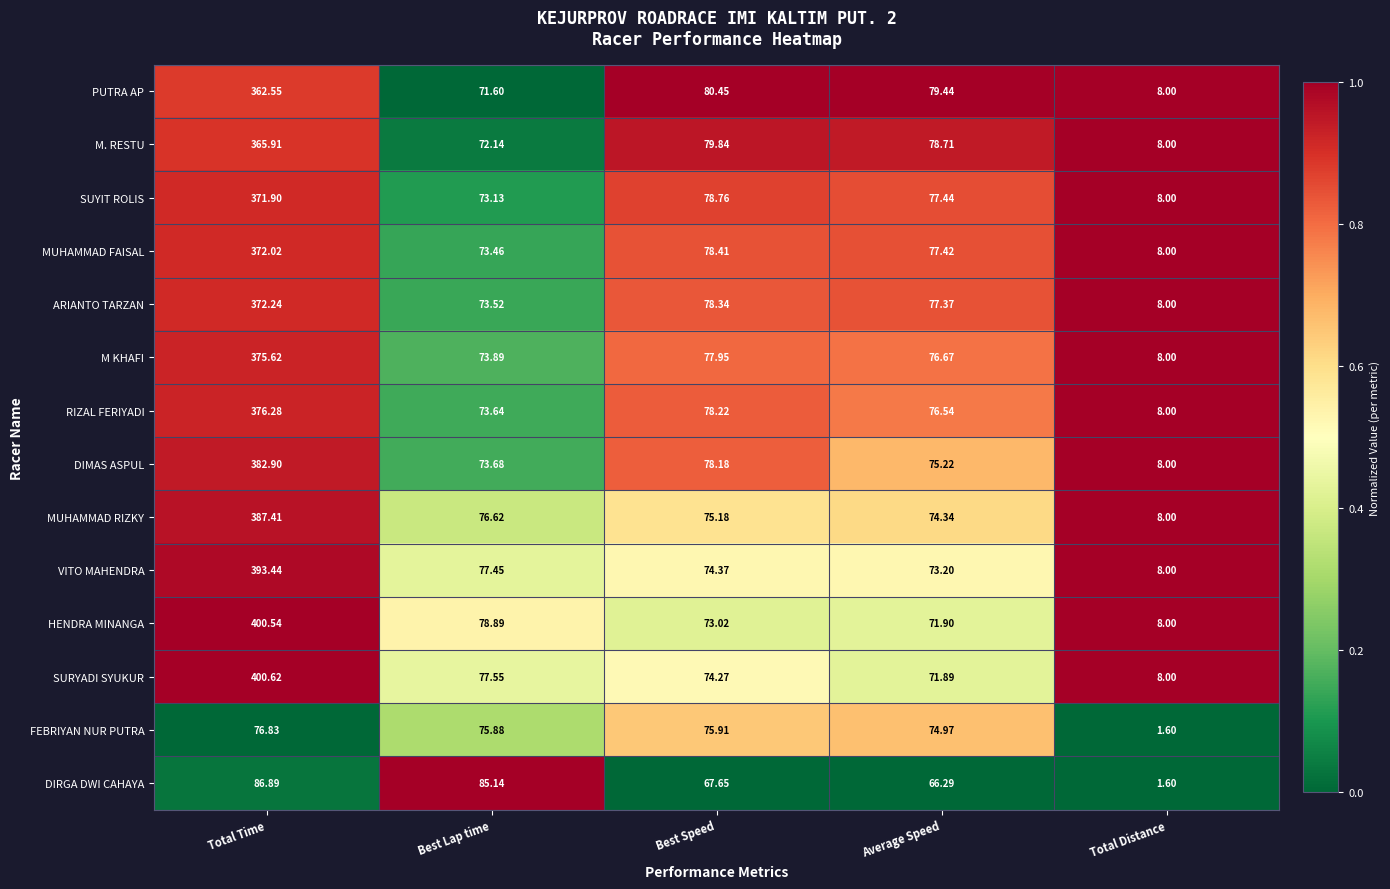

At which label does M. RESTU reach its peak?

Total Time